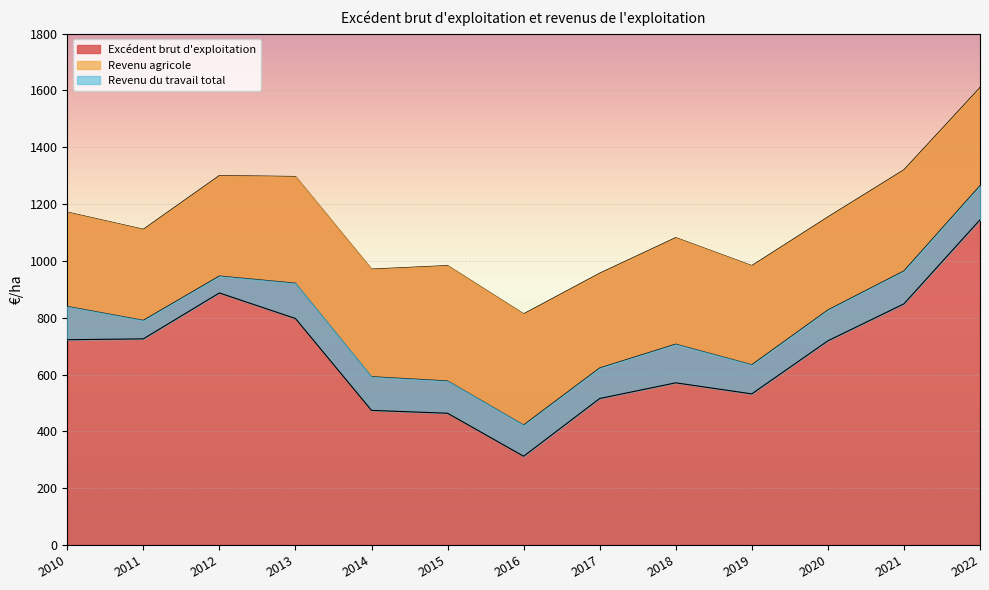

Which series has the widest spread of values?

Revenu agricole